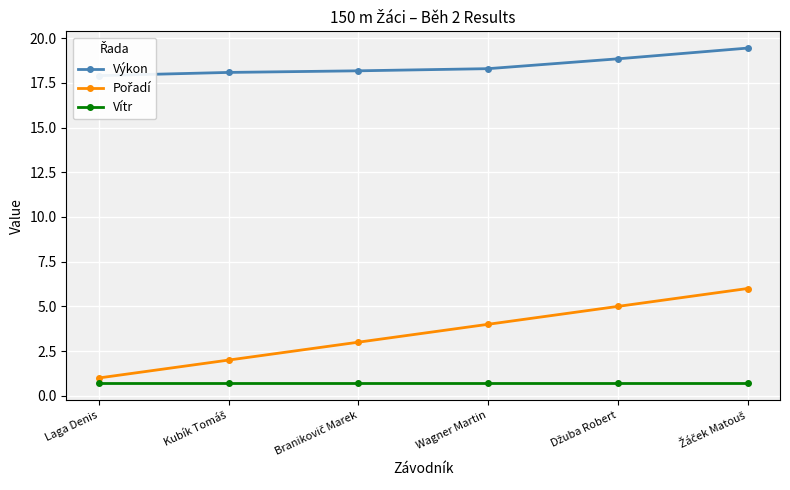

Rank the series at Kubík Tomáš from highest to lowest value.

Výkon, Pořadí, Vítr